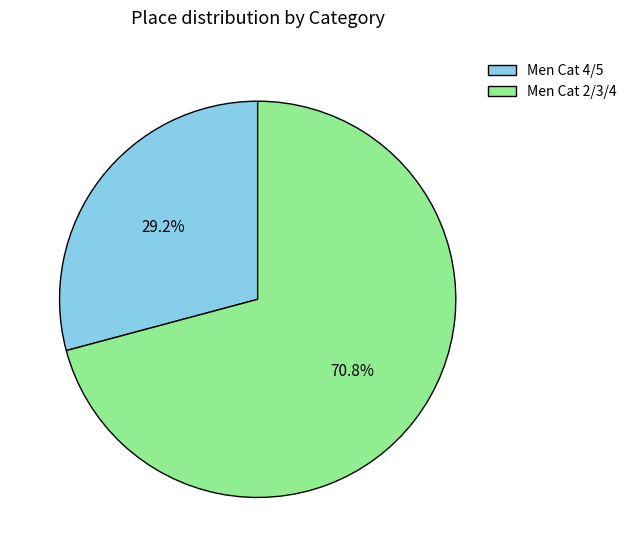

Which category accounts for the majority?

Men Cat 2/3/4